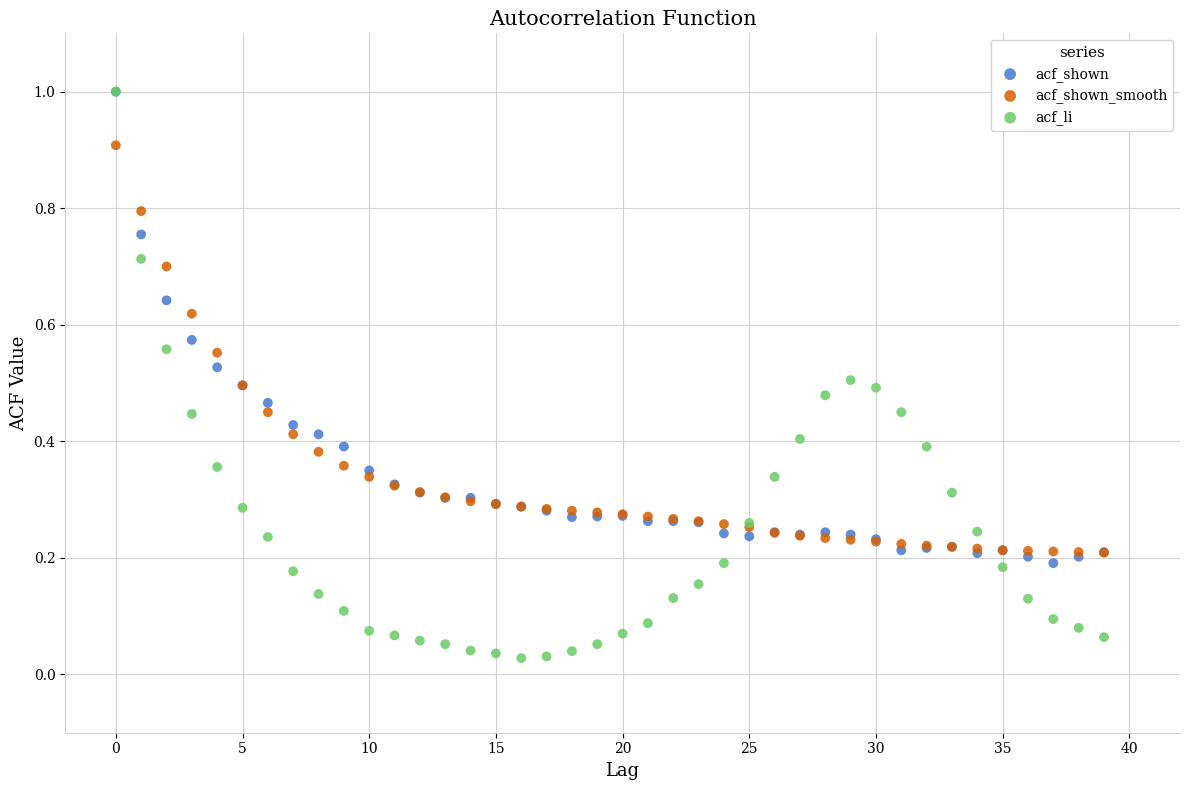

What are all the series names shown in the legend?

acf_shown, acf_shown_smooth, acf_li